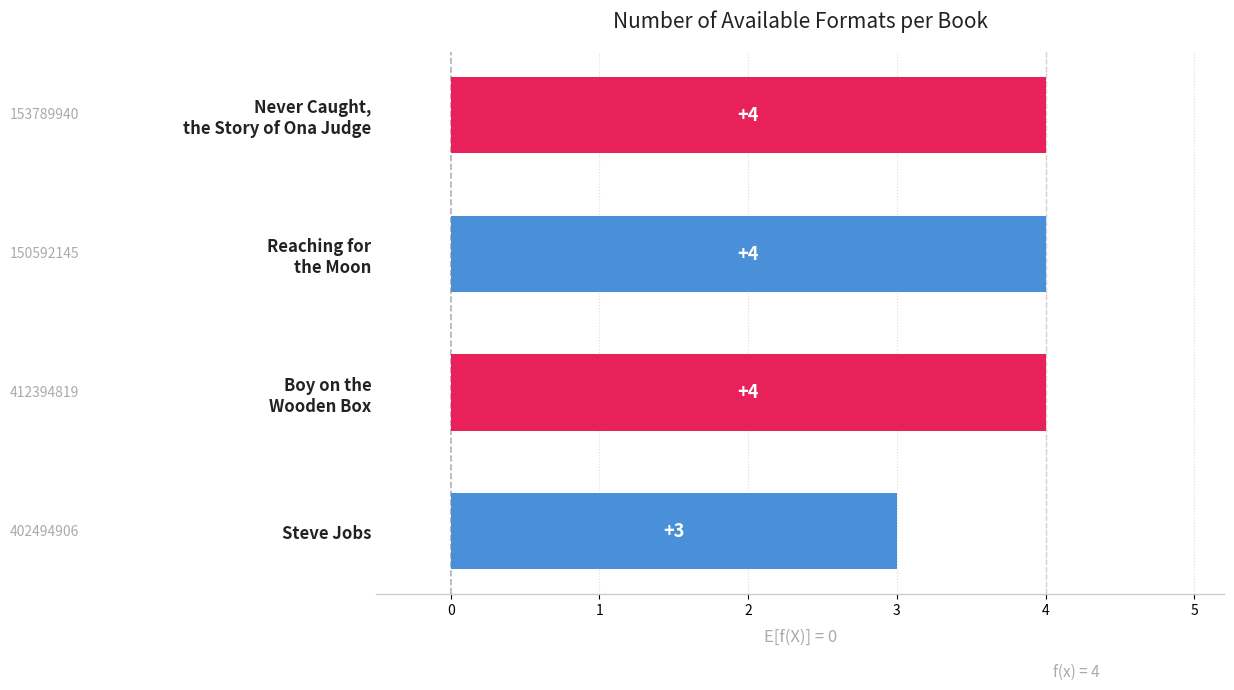

What is the label of the 1st bar from the bottom?

Steve Jobs